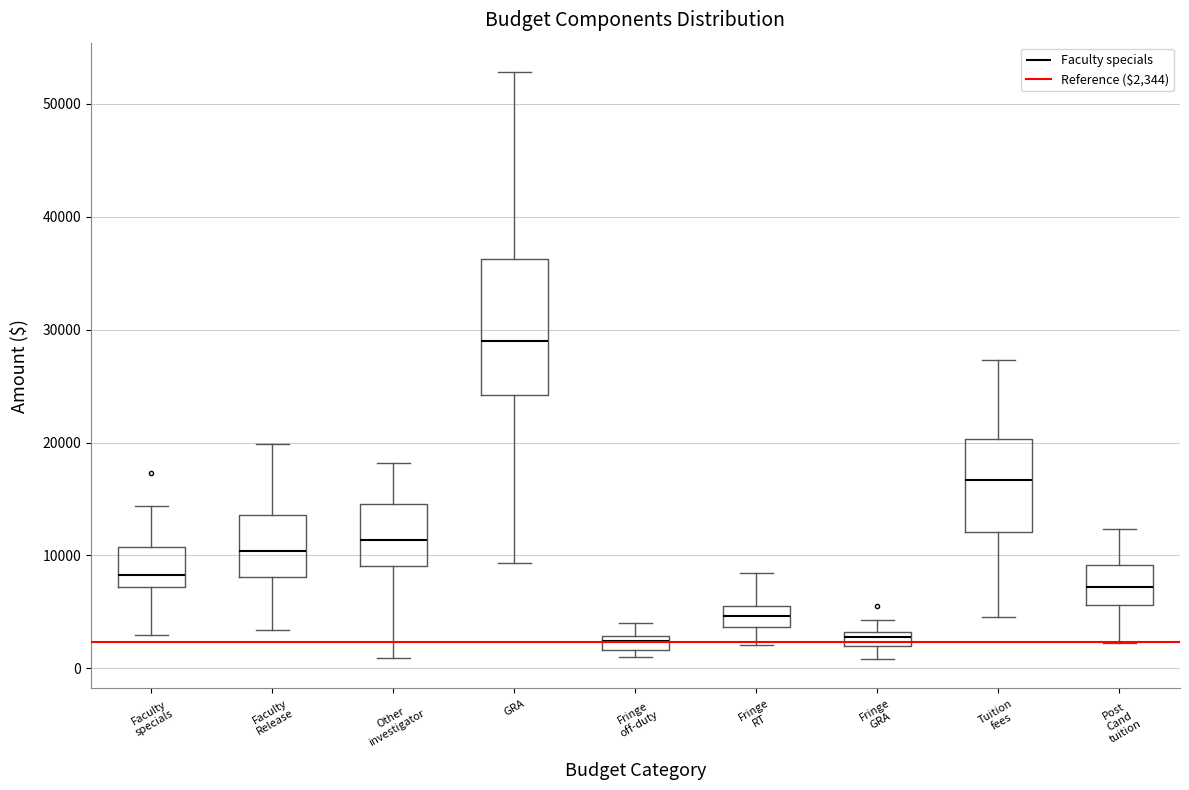

Comparing the boxes themselves (not the whiskers), which one is the tallest?

GRA